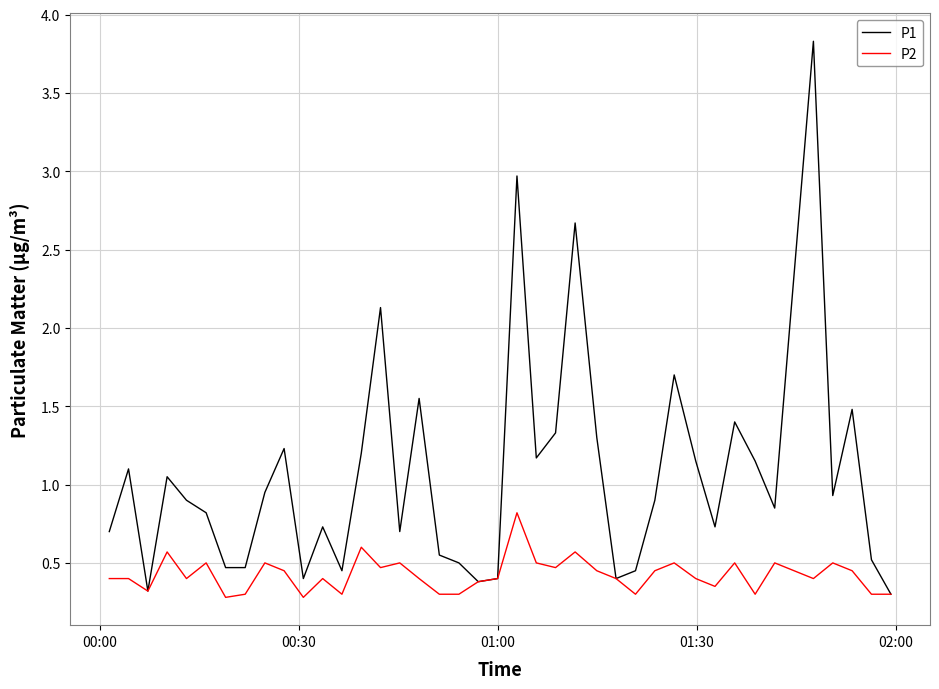

Which series has the largest range (max minus min)?

P1